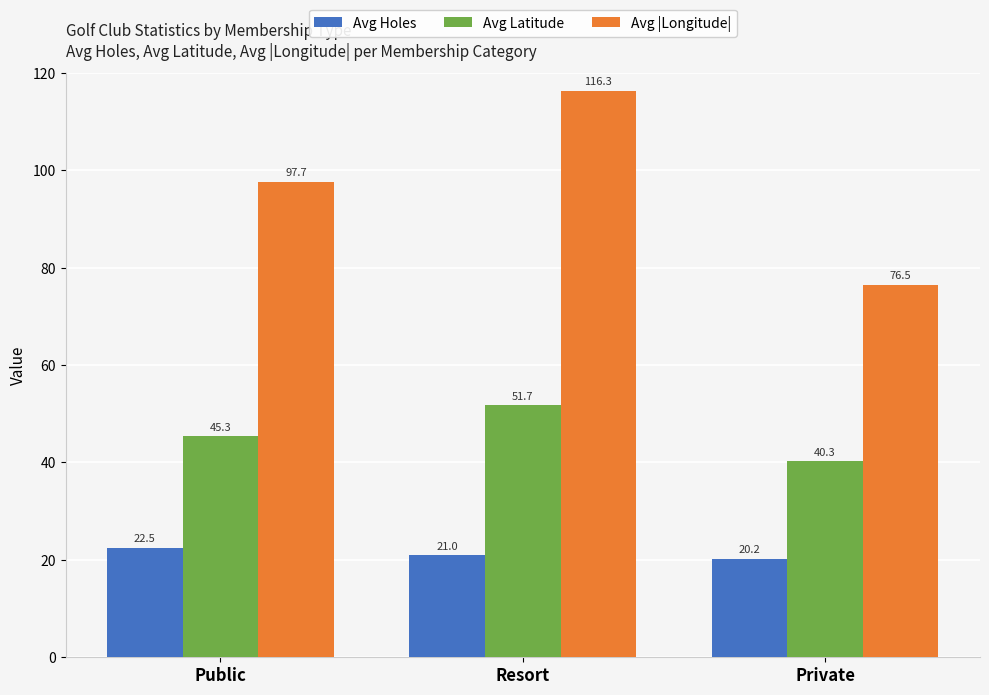

True or false: Avg Holes has a value of 12.8 at Resort.

False